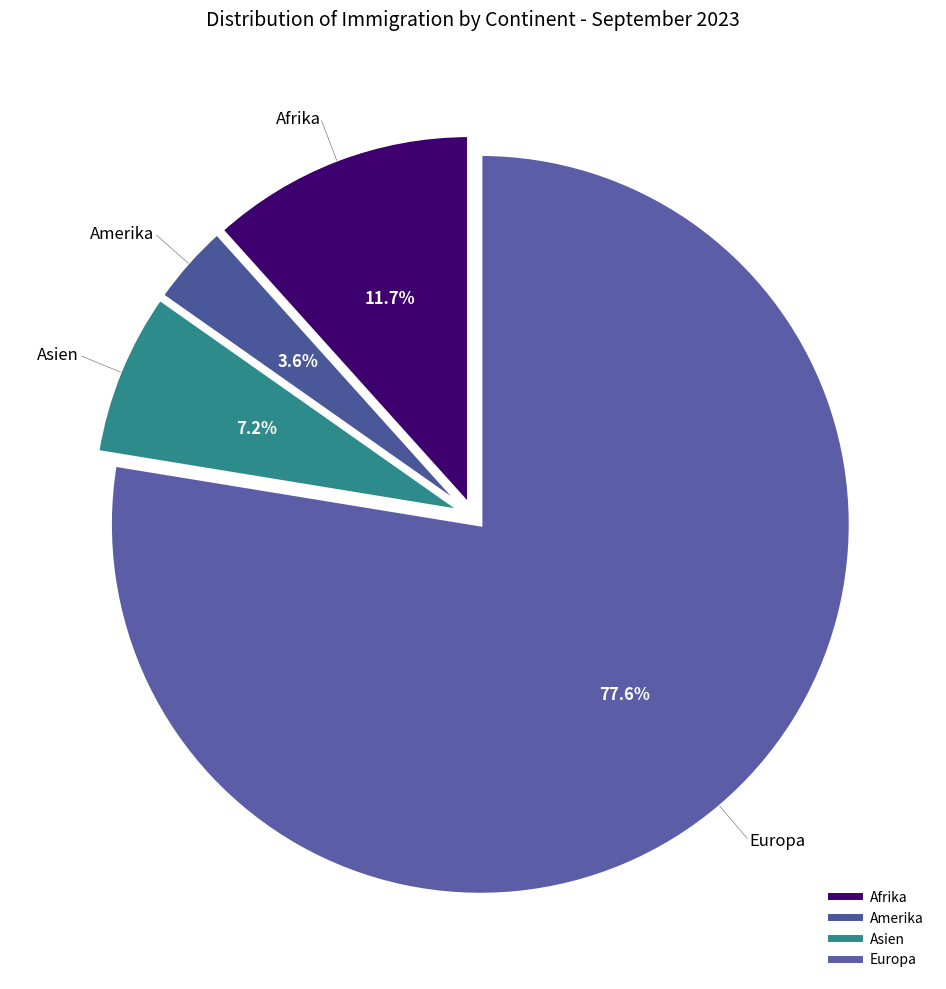

Is there a majority slice in this chart?

Yes